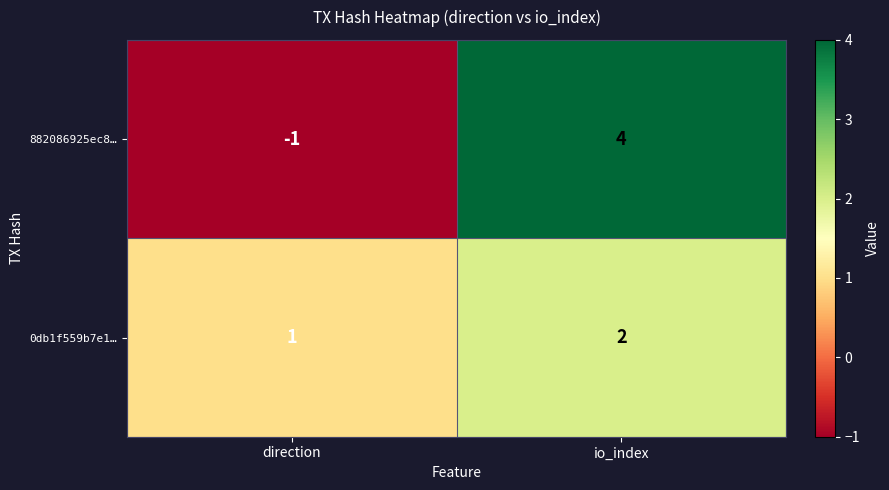

At which label is 0db1f559b7e1… closest to 1?

direction